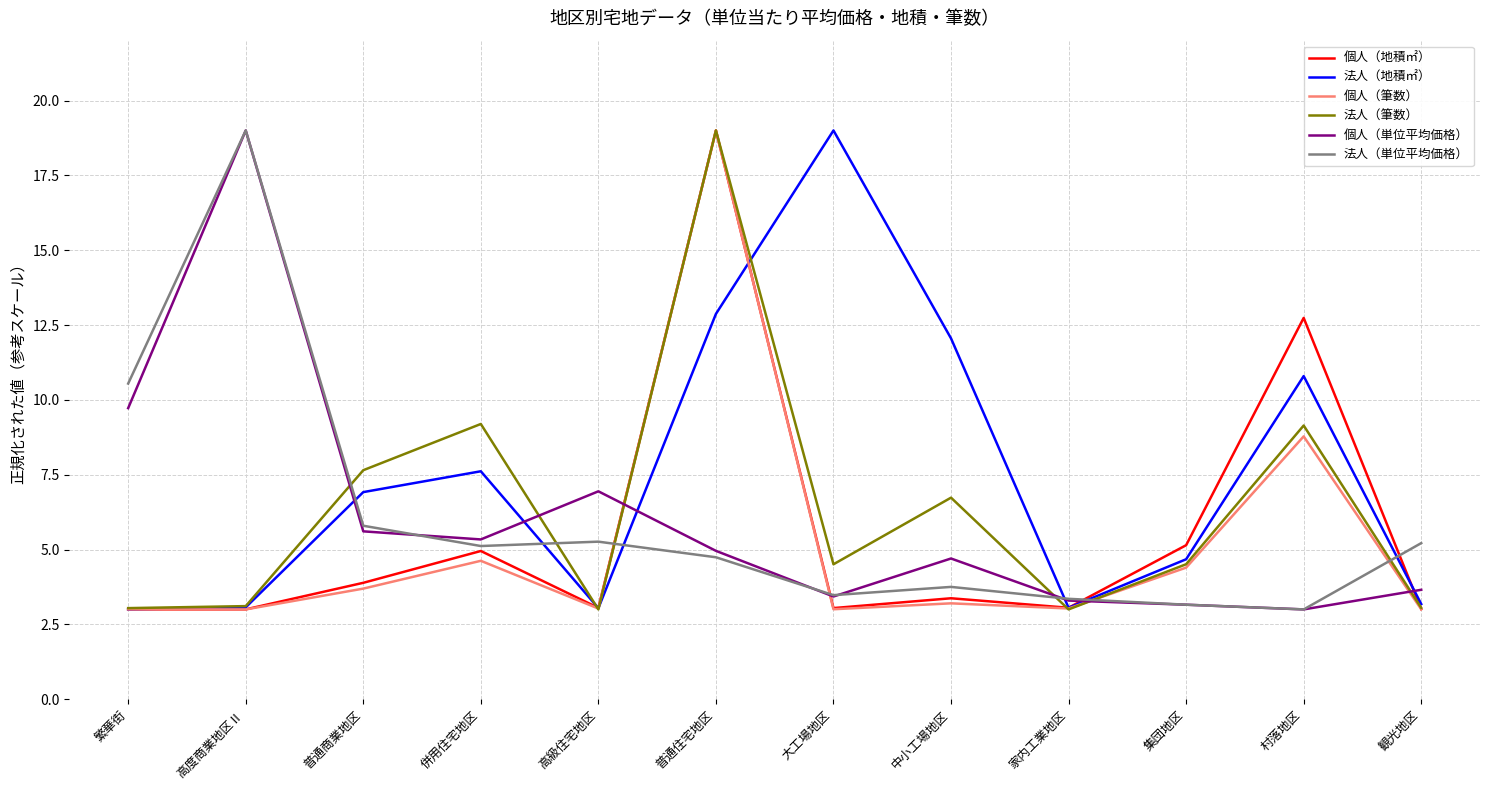

Where is 法人（地積㎡） nearest to the value 11?

村落地区